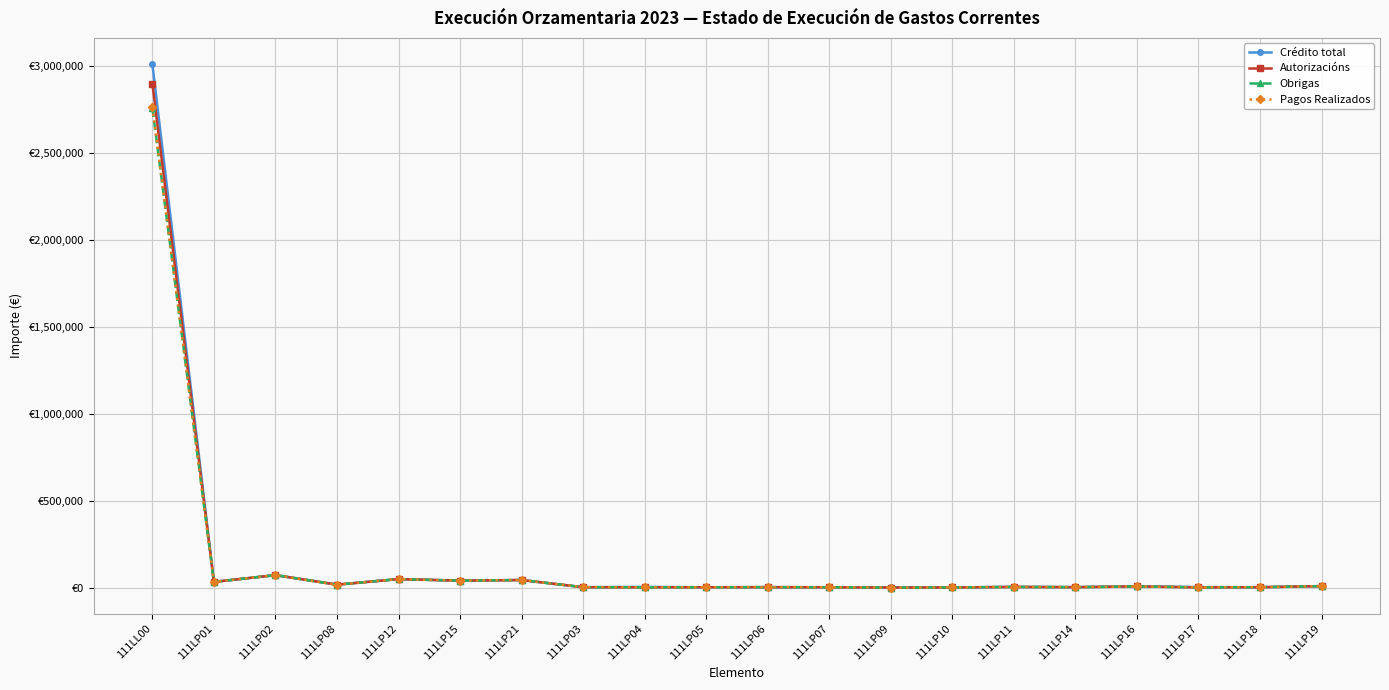

What position from the right is 111LP16?

4